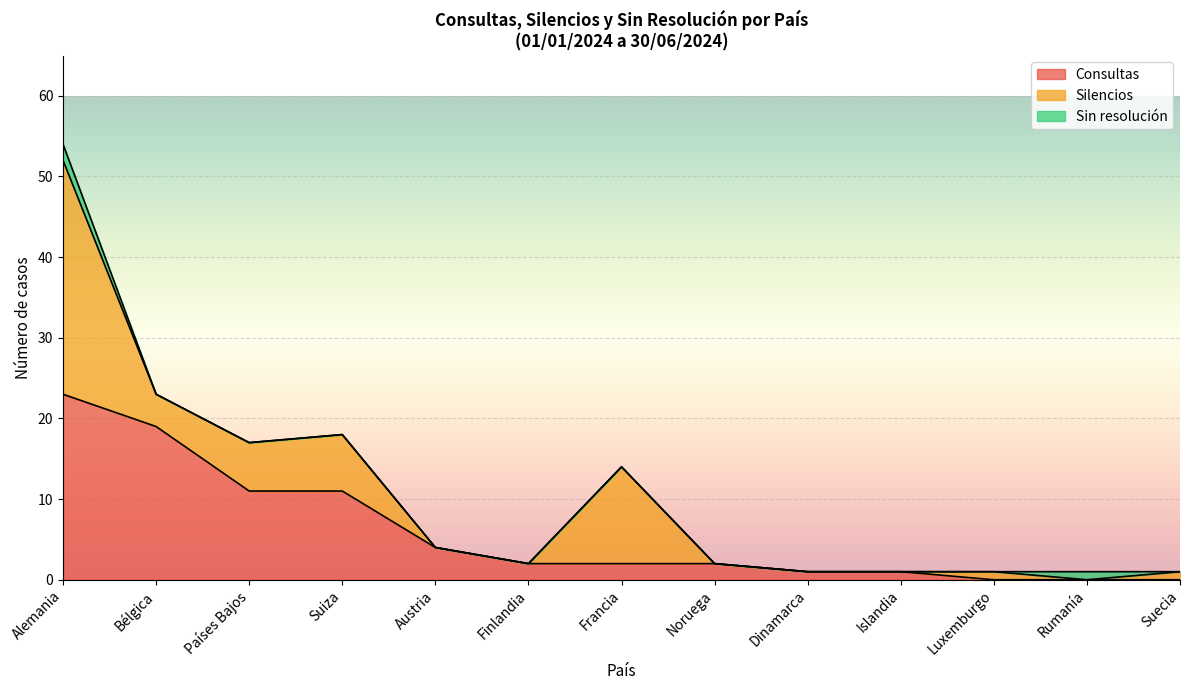

Rank the series at Países Bajos from lowest to highest value.

Sin resolución, Silencios, Consultas